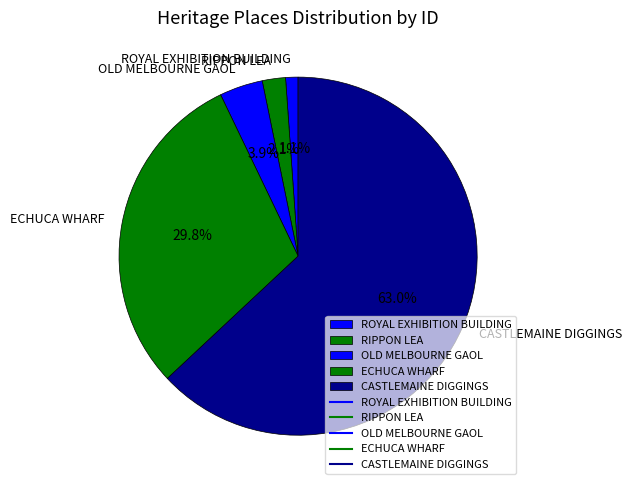

True or false: CASTLEMAINE DIGGINGS accounts for 50% of the total.

False